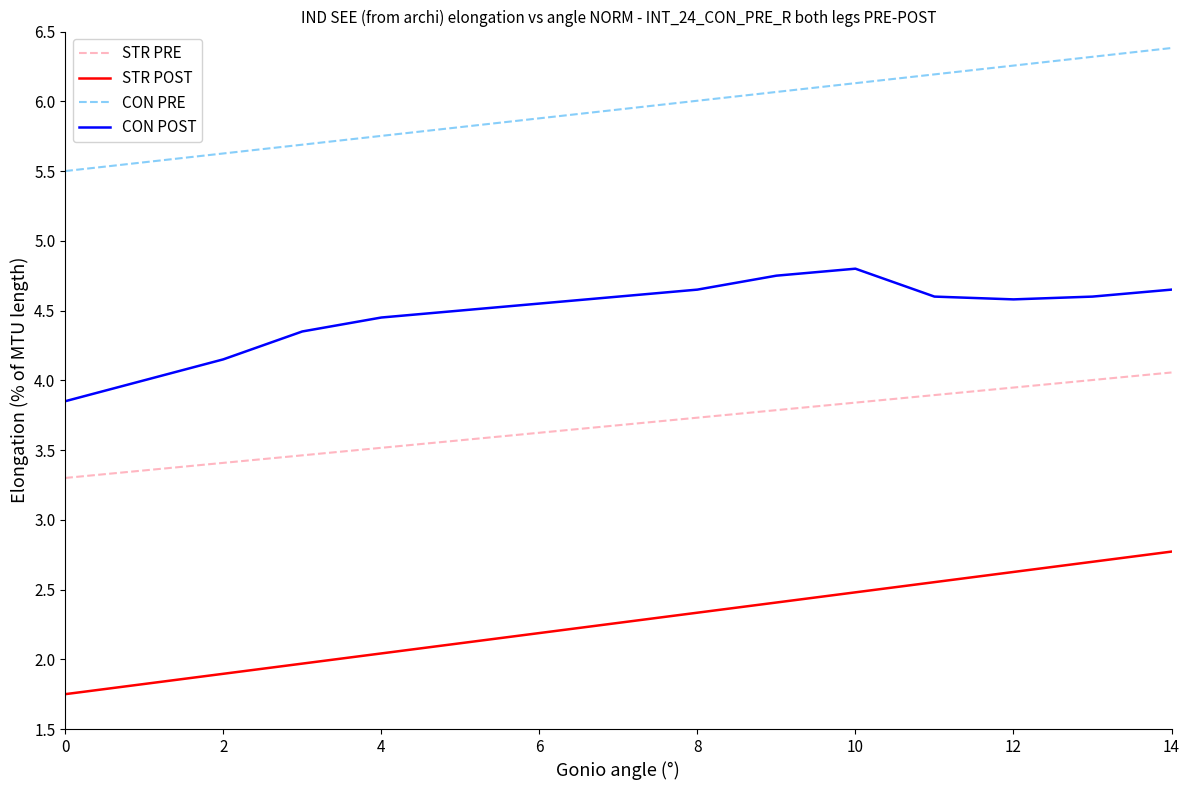

What is the maximum value shown in the chart?

6.4